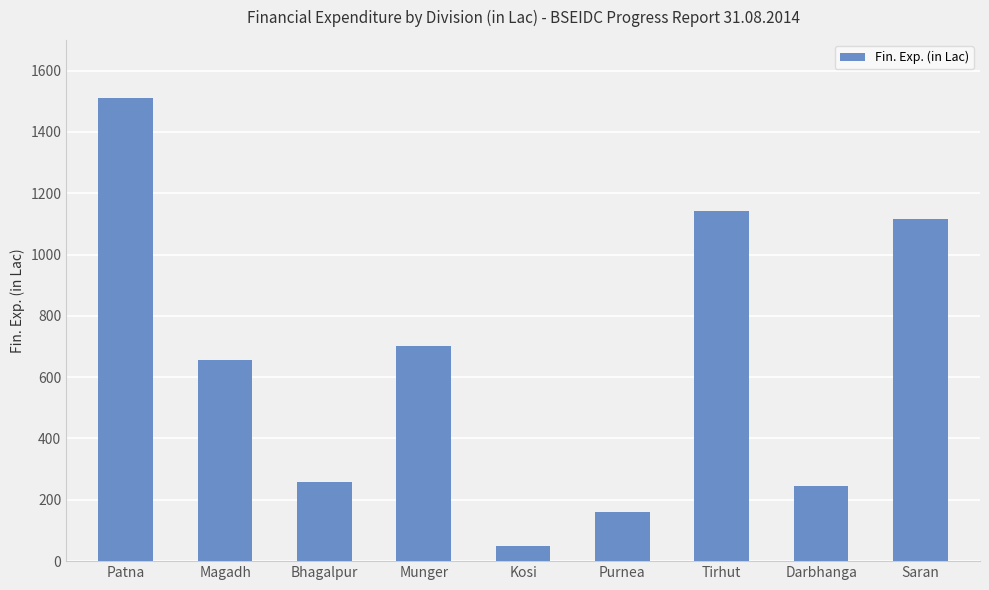

Approximately how many times larger is the value at Tirhut compared to Patna?

0.8